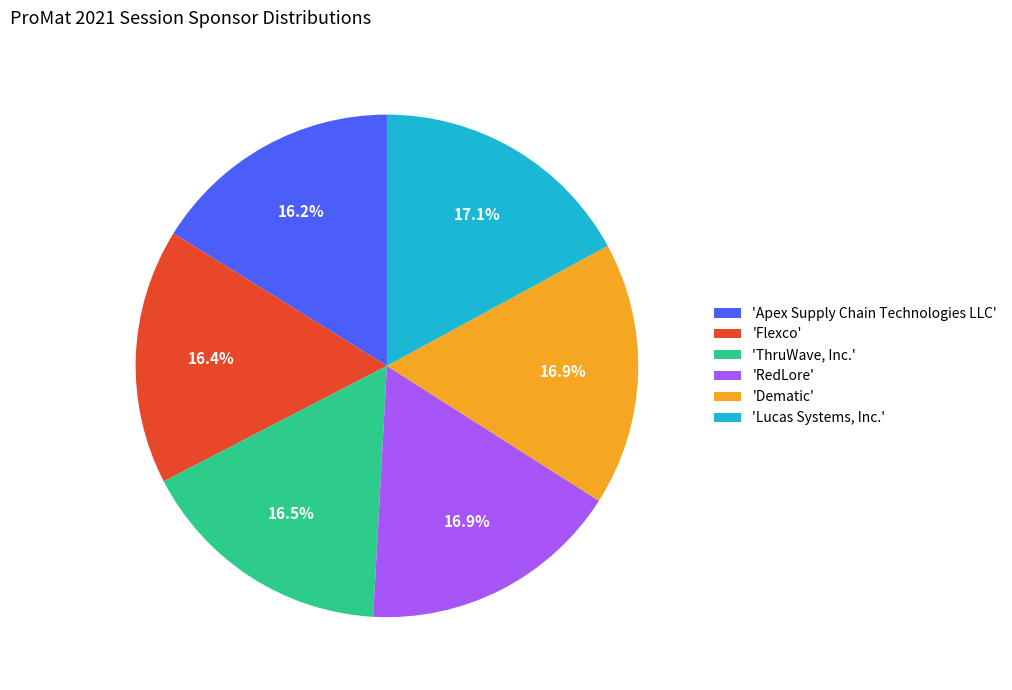

Is there any slice that represents more than half of the pie?

No